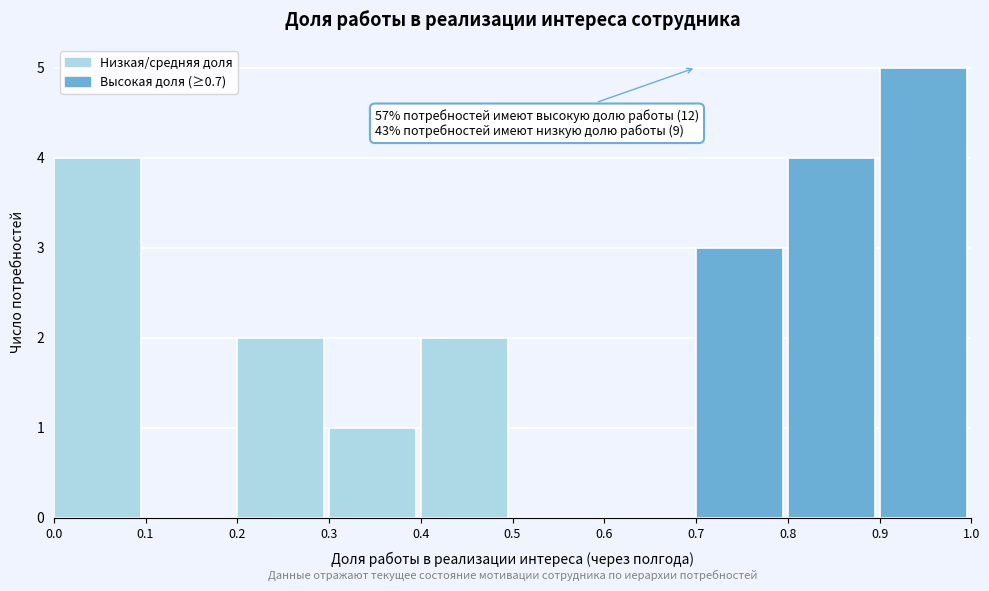

Over which range of the x-axis is the bar tallest?

0.9 to 1.0